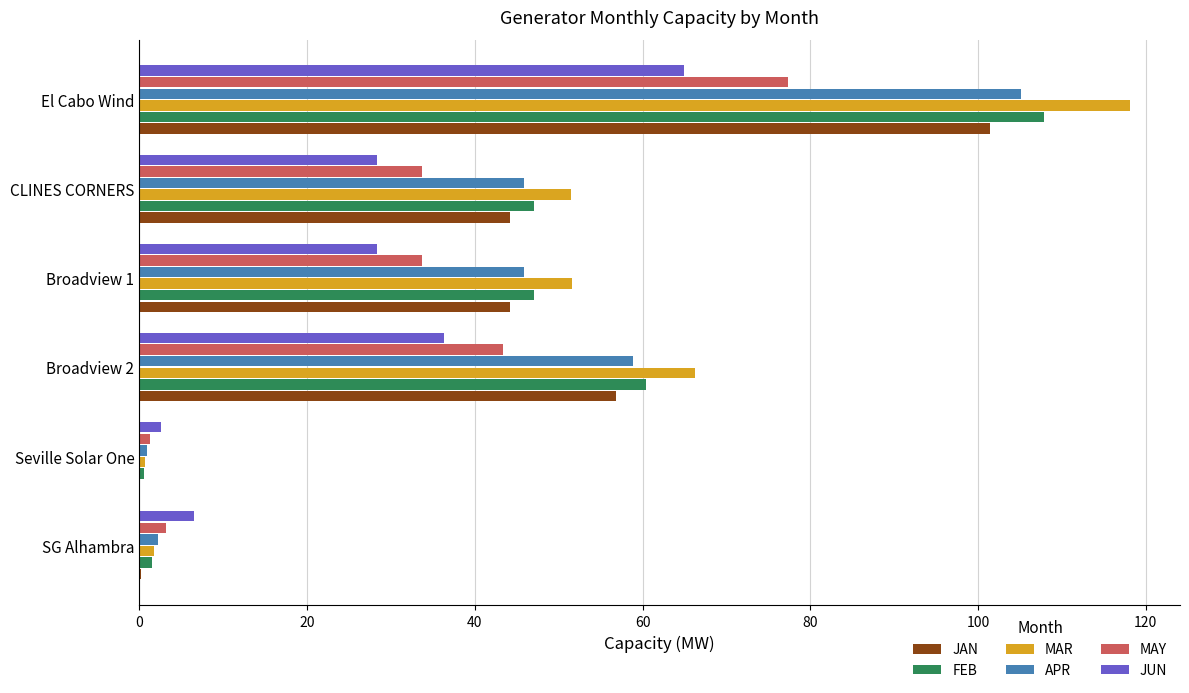

How many distinct data groups are displayed?

6